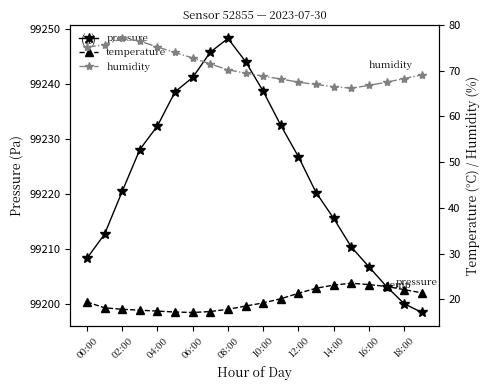

Rank the series by their maximum value, from lowest to highest.

temperature, humidity, pressure